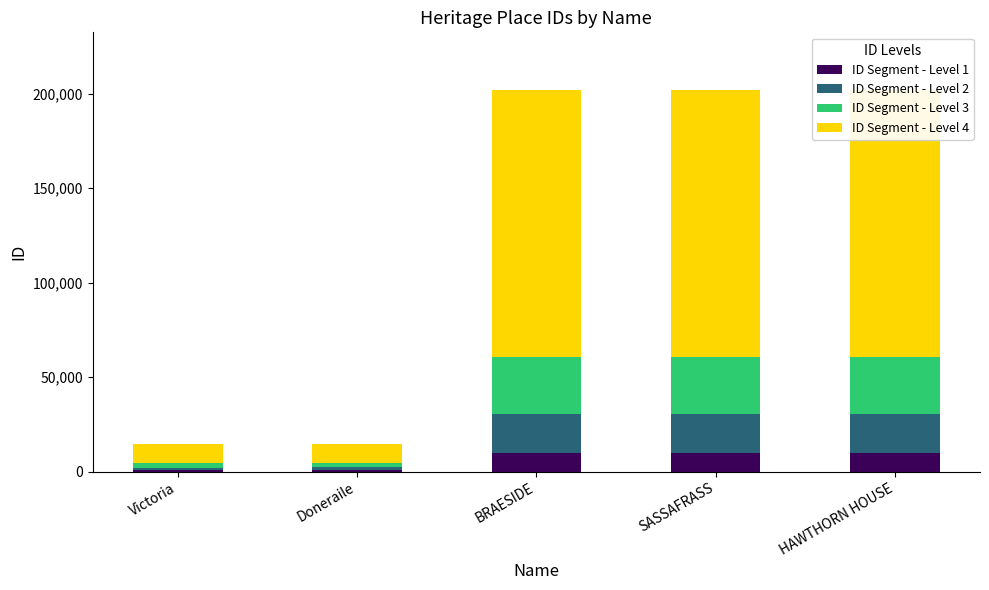

At Victoria, list the series in order from largest to smallest.

ID Segment - Level 4, ID Segment - Level 3, ID Segment - Level 2, ID Segment - Level 1